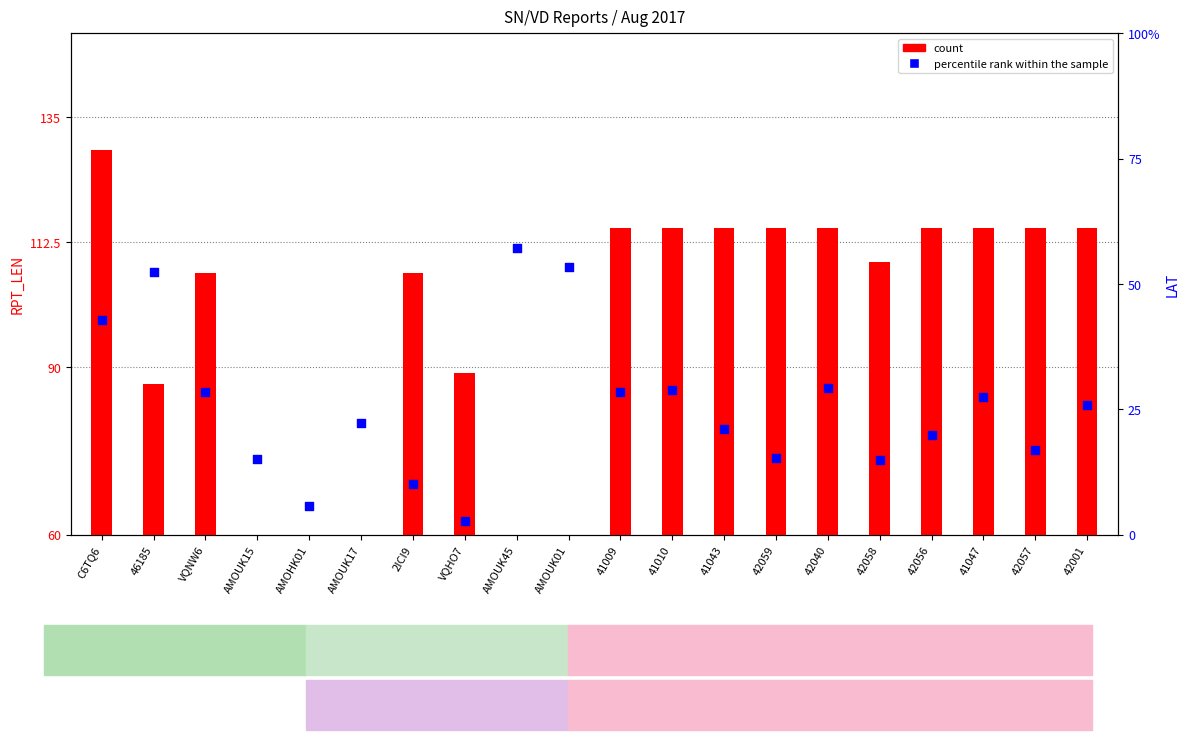

Which series has the largest Y range (max minus min)?

count